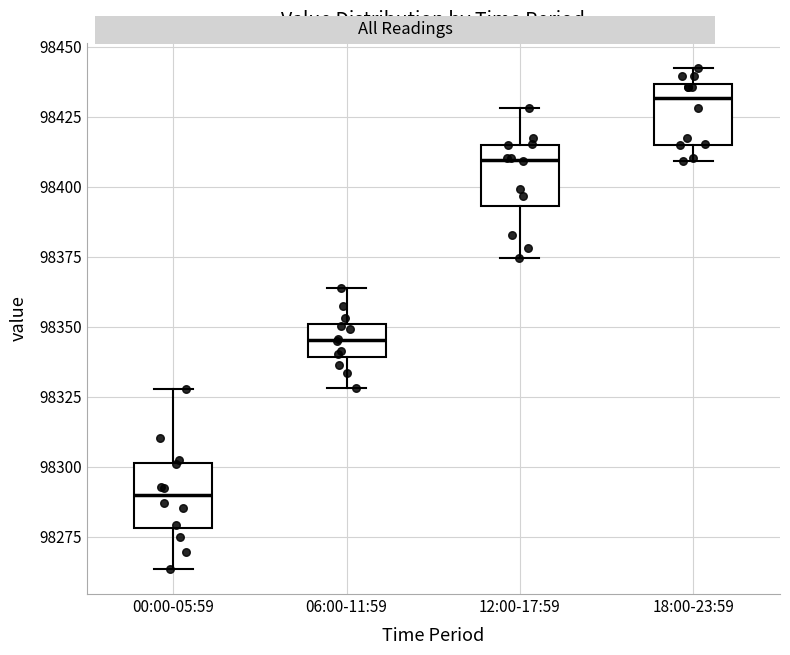

Where does the upper whisker of the box for 18:00-23:59 end on the y-axis? The values are not printed on the chart, so give them approximately, as read against the axis.

98440